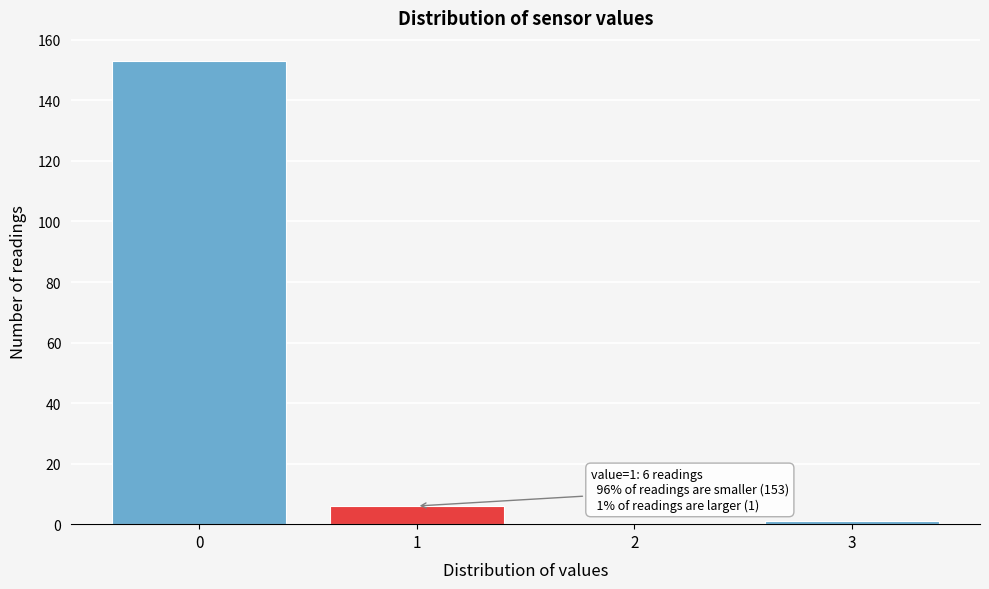

Which range on the x-axis has the tallest bar?

-0.5 to 0.5